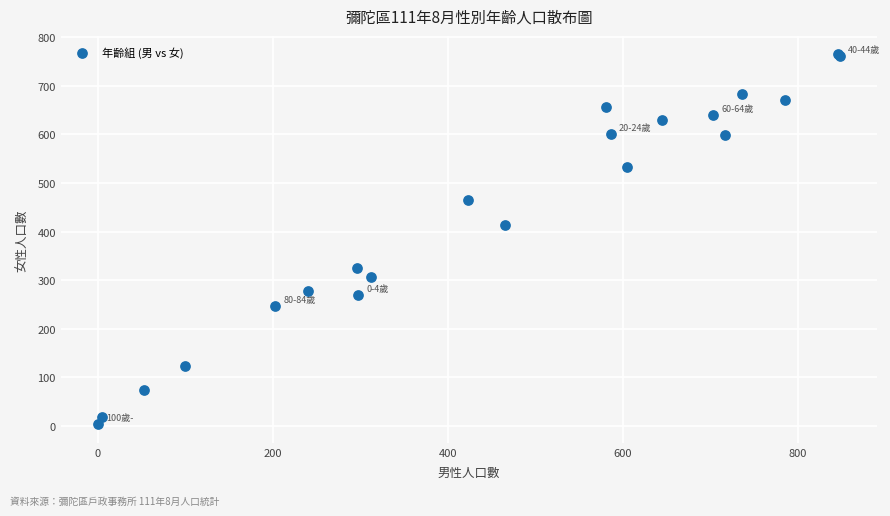

What Y value in the scatter plot is closest to 384?

413